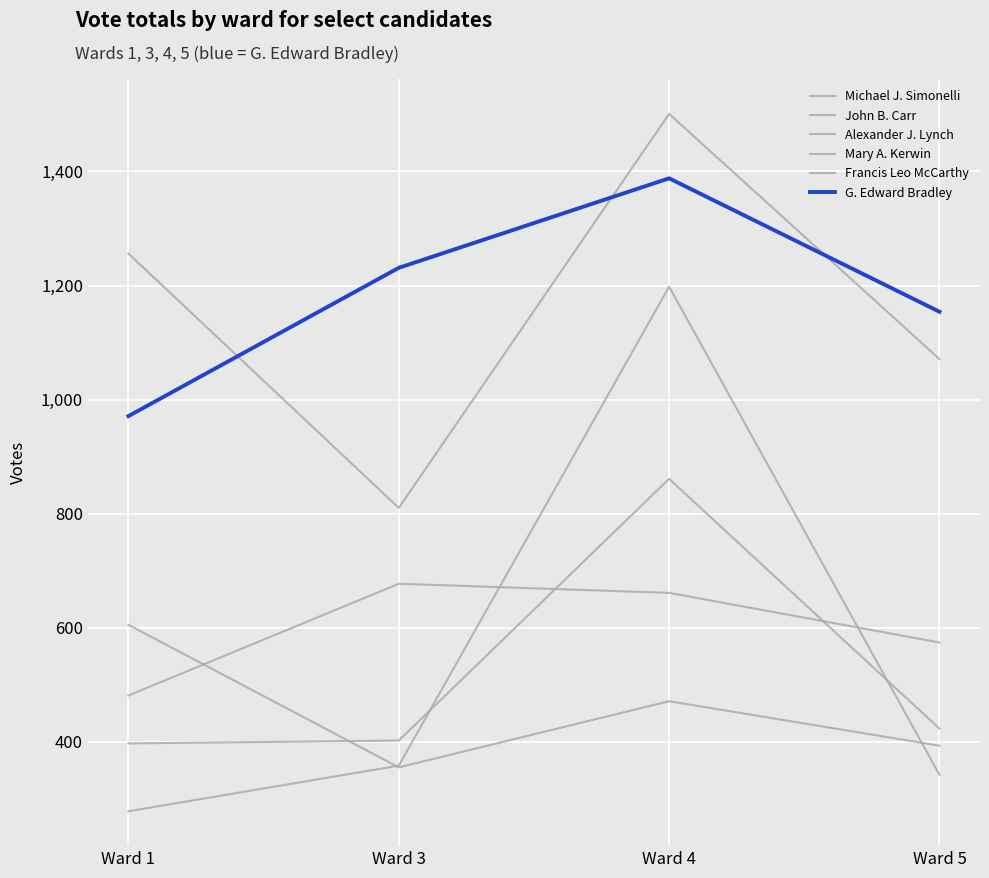

What is the spread (max minus min) of values at Ward 3?

876